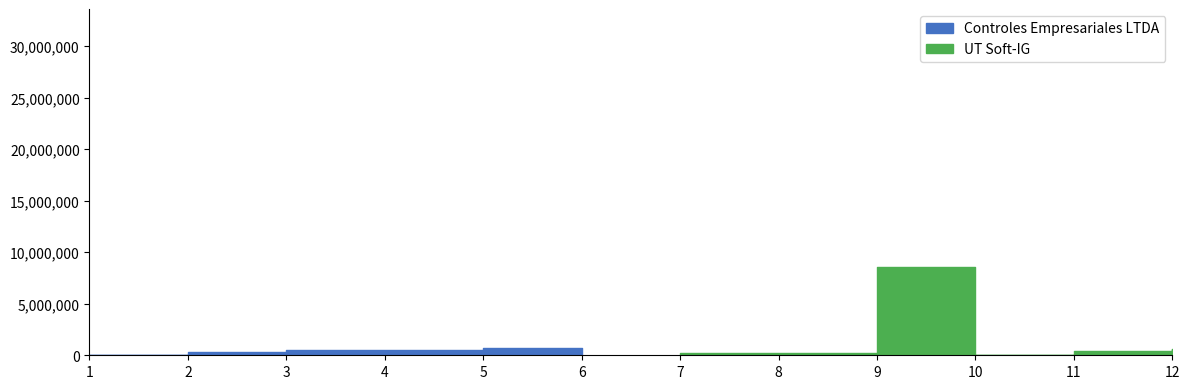

Read the UT Soft-IG value at 4, to the nearest 10.

414440